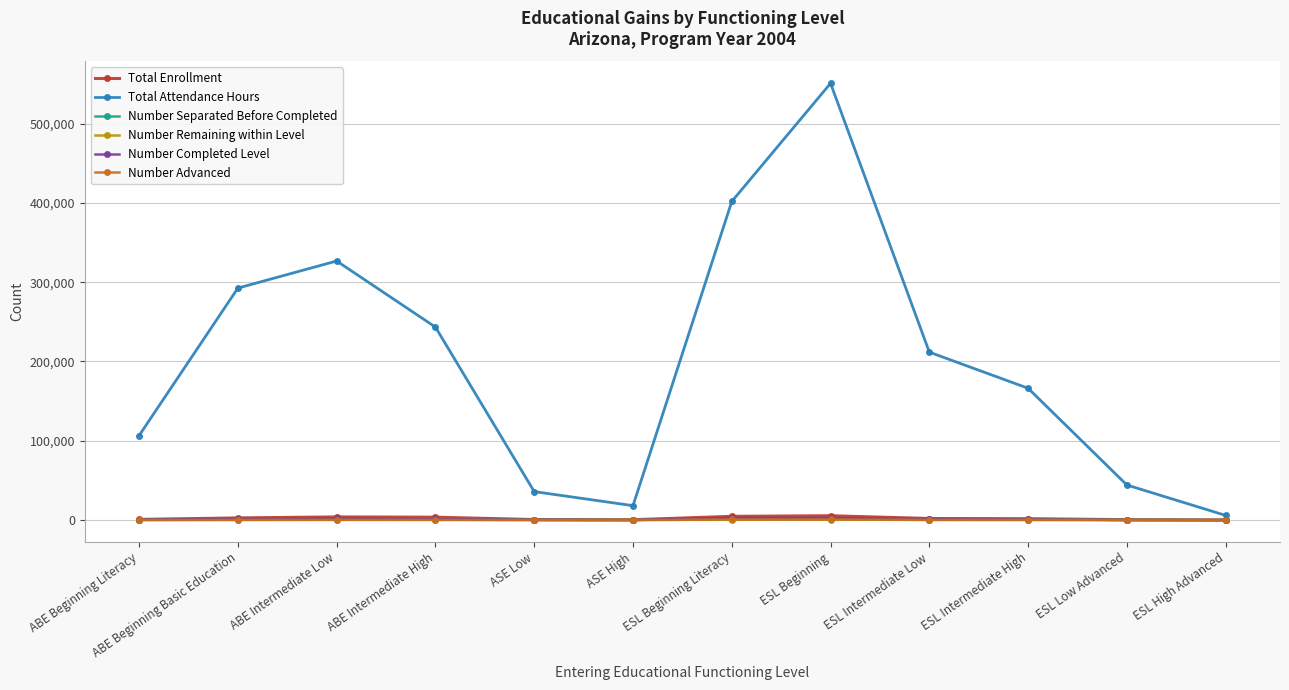

What is the label of the 7th point from the left?

ESL Beginning Literacy